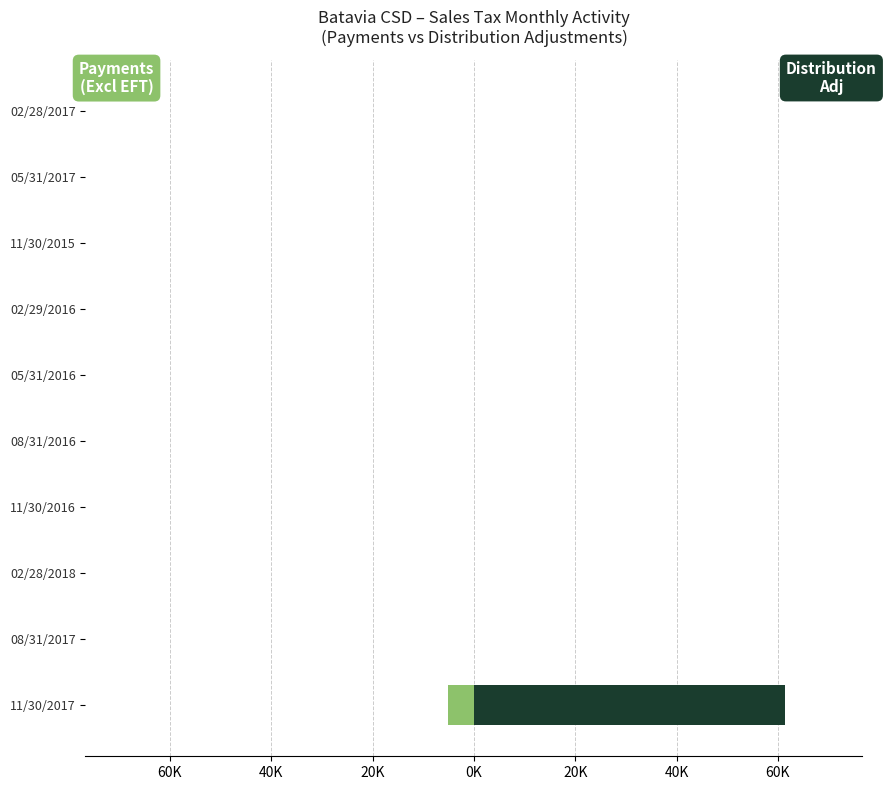

How many groups of bars are there?

10